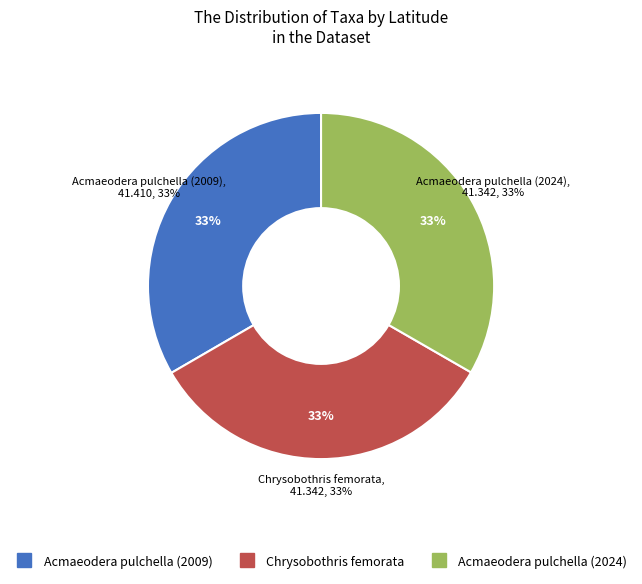

What is the largest slice in the pie chart?

Acmaeodera pulchella (2009)